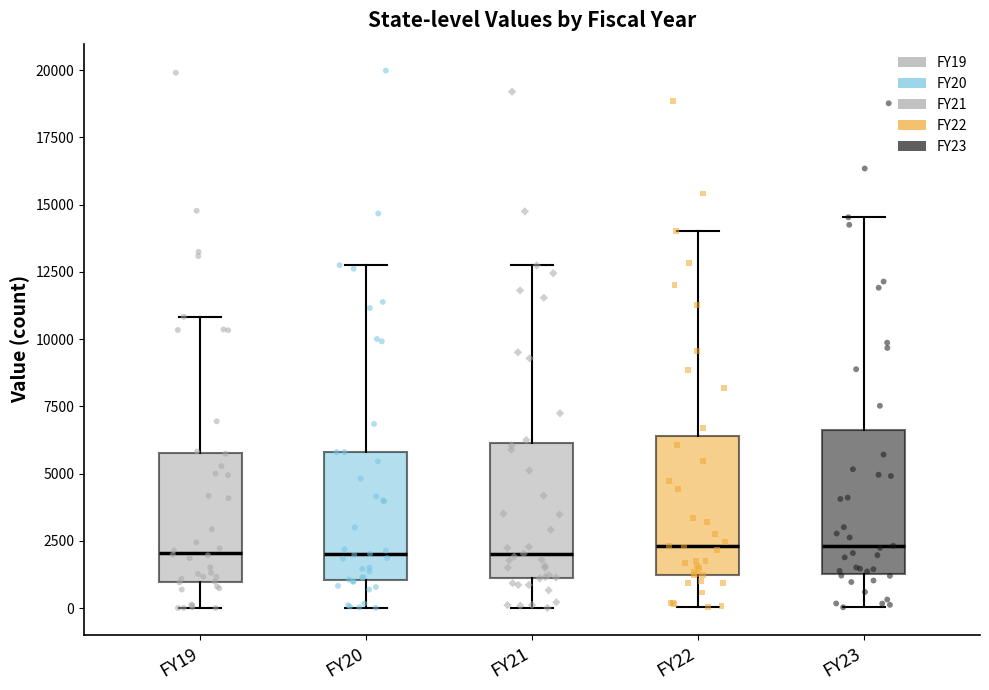

Reading left to right, read every box against the y-axis: the position of its median line, the range the box covers, and the ends of its whiskers. The values are not printed on the chart, so give them approximately, as read against the axis.

FY19: median 2000, box 1000 to 6000, whiskers 0 to 11000
FY20: median 2000, box 1000 to 6000, whiskers 0 to 12500
FY21: median 2000, box 1000 to 6000, whiskers 0 to 12500
FY22: median 2500, box 1000 to 6500, whiskers 0 to 14000
FY23: median 2500, box 1500 to 6500, whiskers 0 to 14500